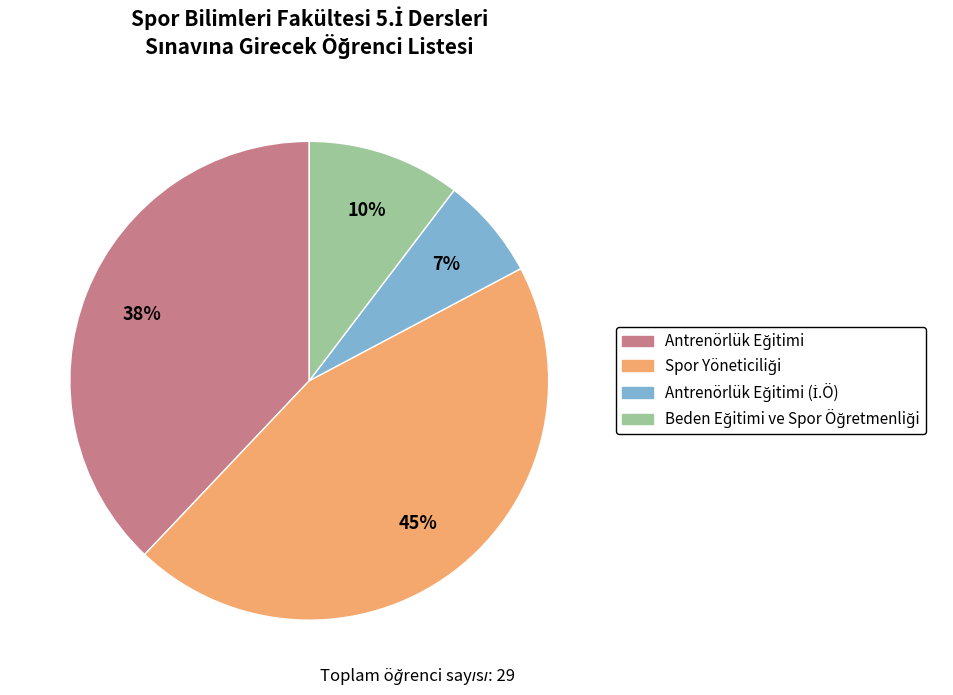

Is there any slice that represents more than half of the pie?

No